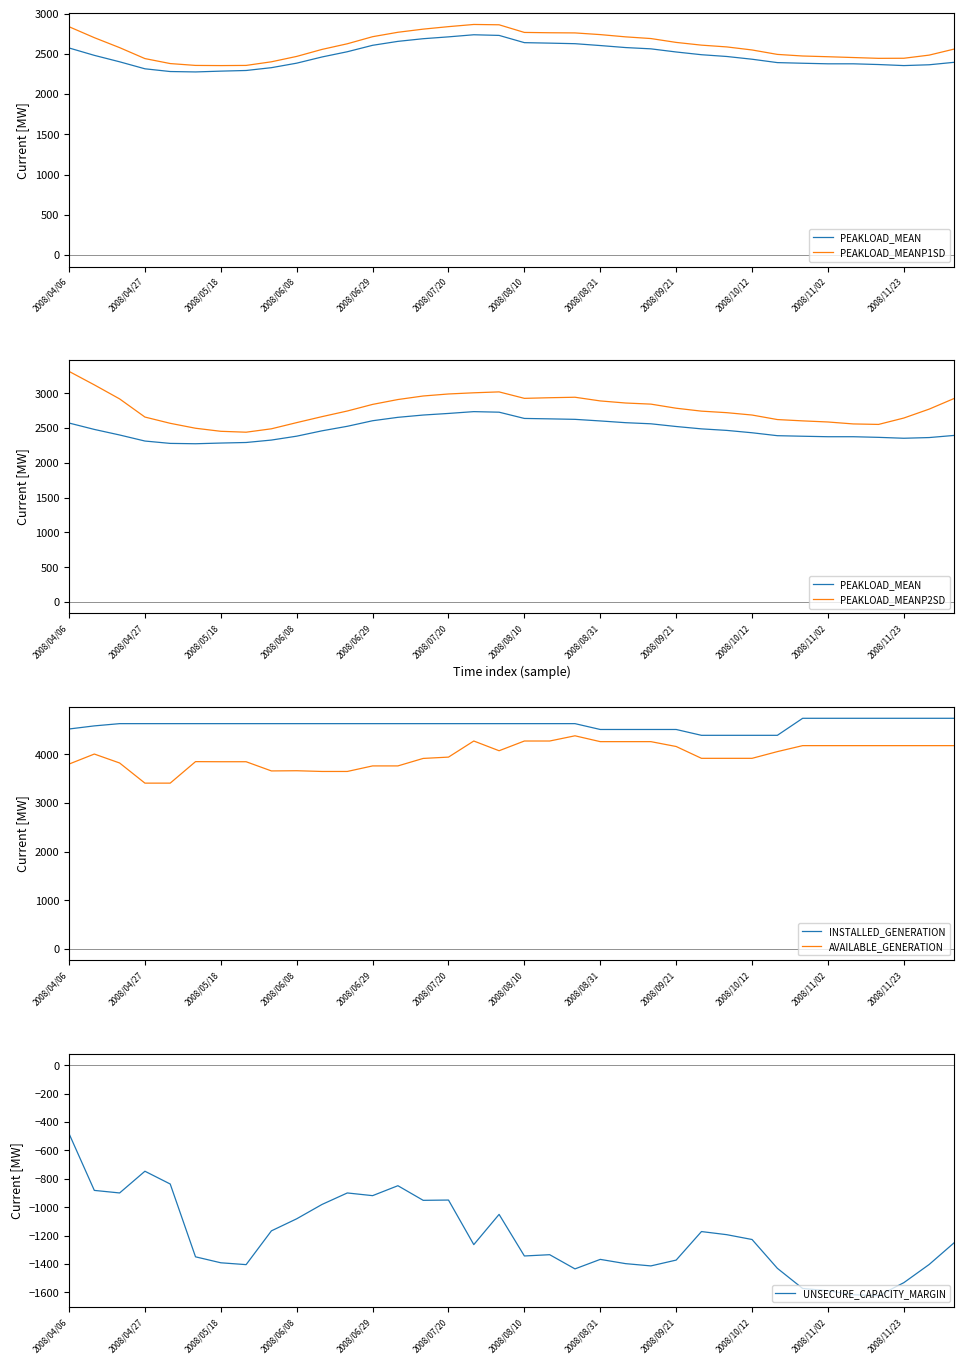

Which series has the largest range (max minus min)?

UNSECURE_CAPACITY_MARGIN